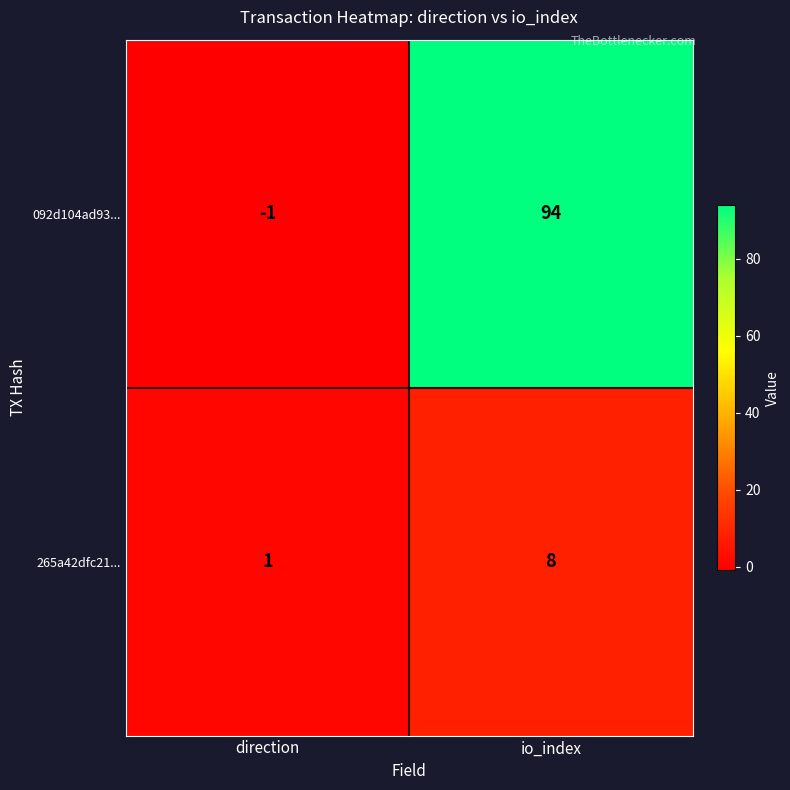

Which series has the largest total across all categories?

092d104ad93...